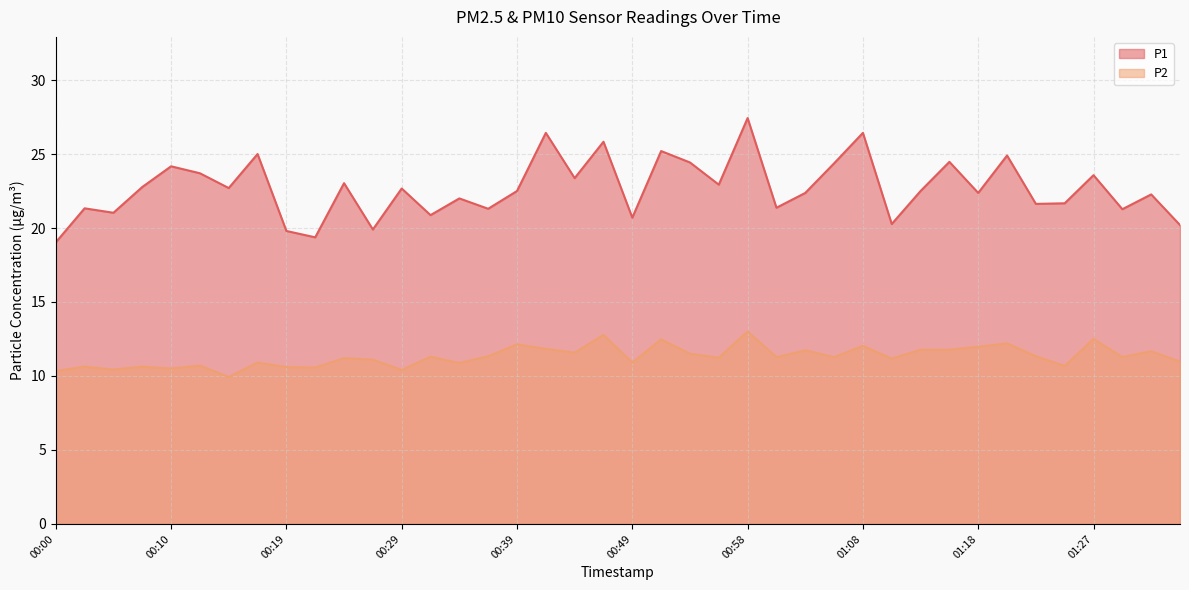

How many interior local peaks does the P1 series have?

15